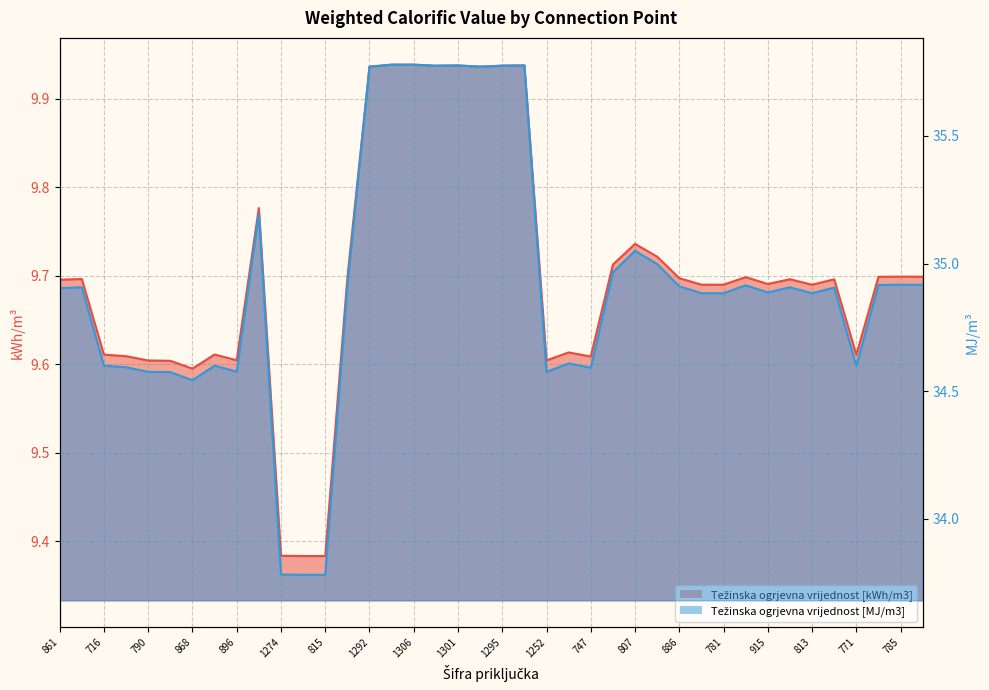

Rank the categories by Težinska ogrjevna vrijednost [kWh/m3] value from highest to lowest.

1306, 1294, 1241, 1301, 1295, 1296, 1300, 1292, 1287, 807, 1249, 778, 785, 733, 784, 833, 829, 886, 787, 1311, 1254, 861, 915, 1253, 781, 813, 872, 743, 716, 771, 725, 747, 896, 1252, 790, 768, 868, 1274, 815, 888